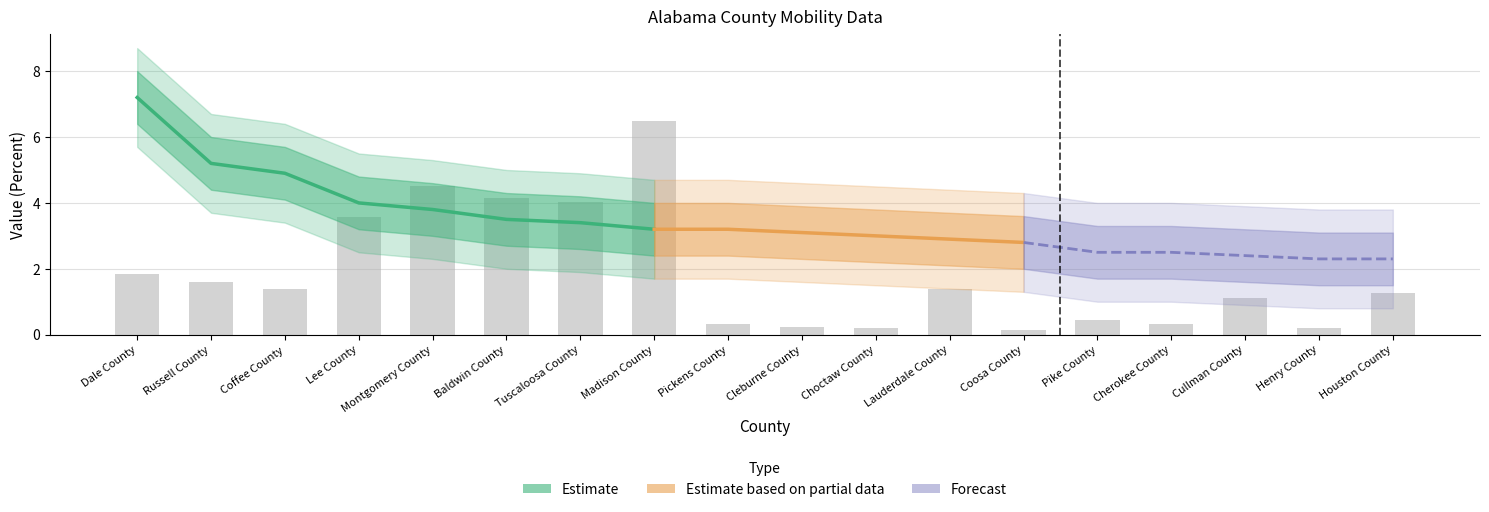

Rank the categories by value from lowest to highest.

Coosa County, Choctaw County, Henry County, Cleburne County, Pickens County, Cherokee County, Pike County, Cullman County, Houston County, Coffee County, Lauderdale County, Russell County, Dale County, Lee County, Tuscaloosa County, Baldwin County, Montgomery County, Madison County